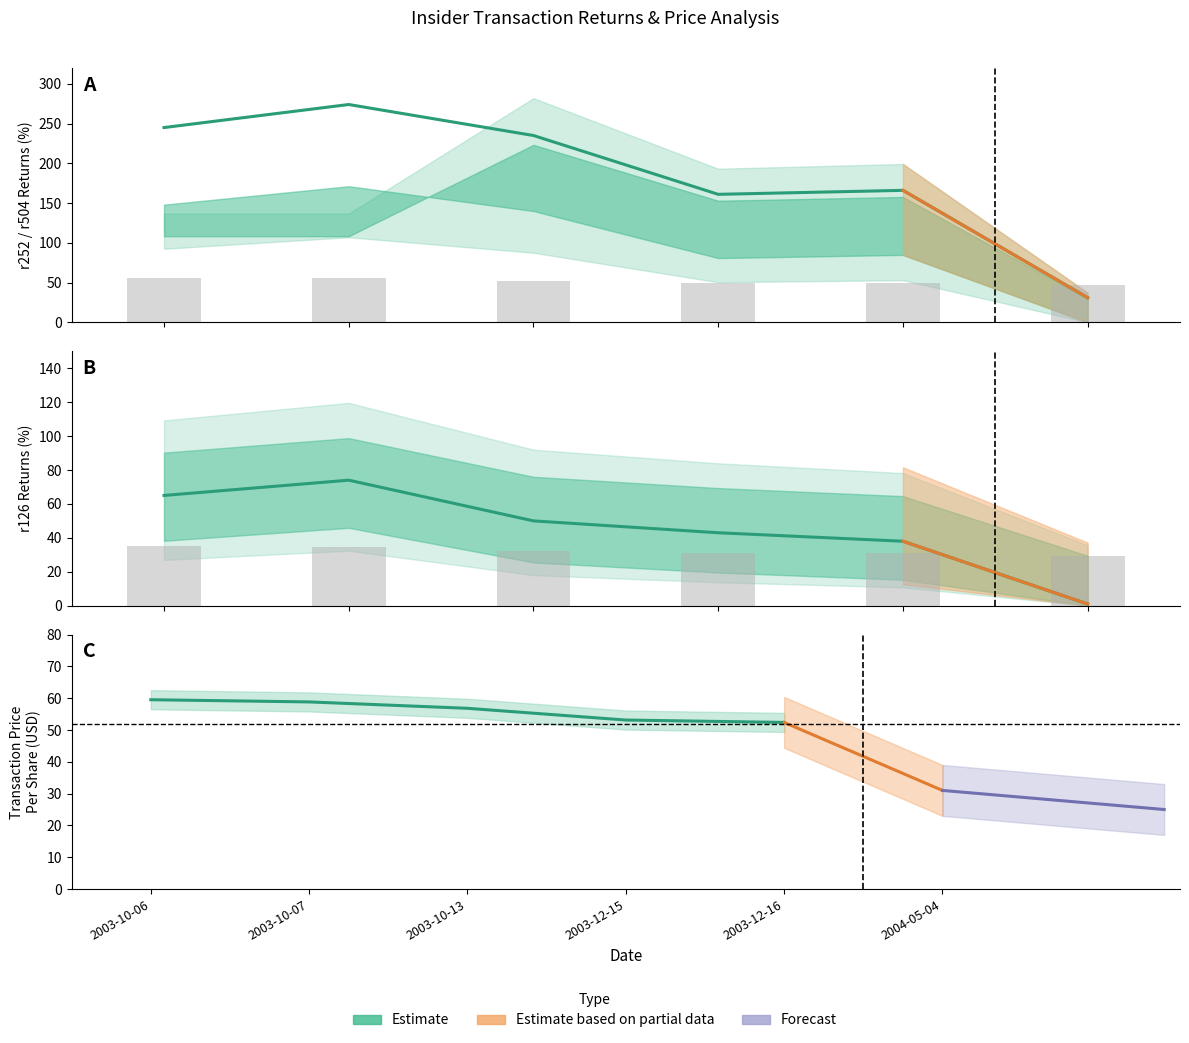

Does the chart contain stacked bars?

No